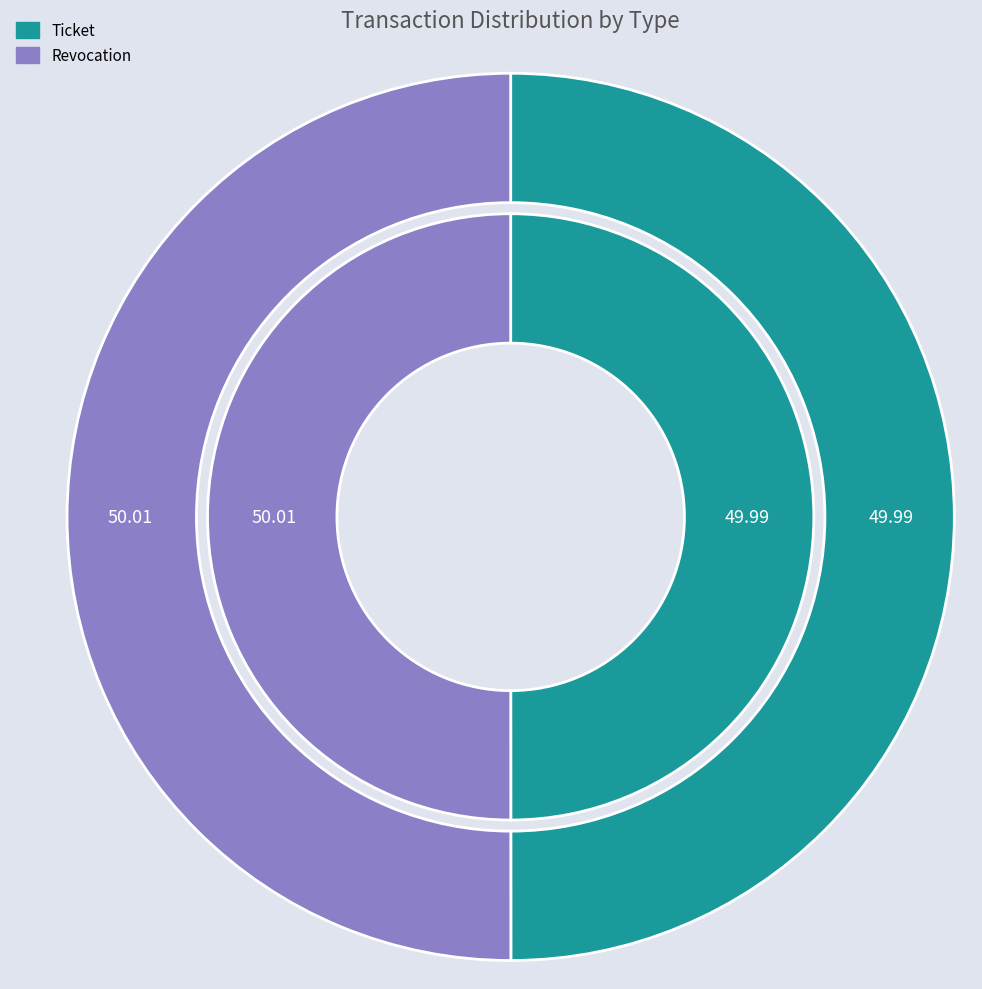

Count the number of slices in the pie.

2